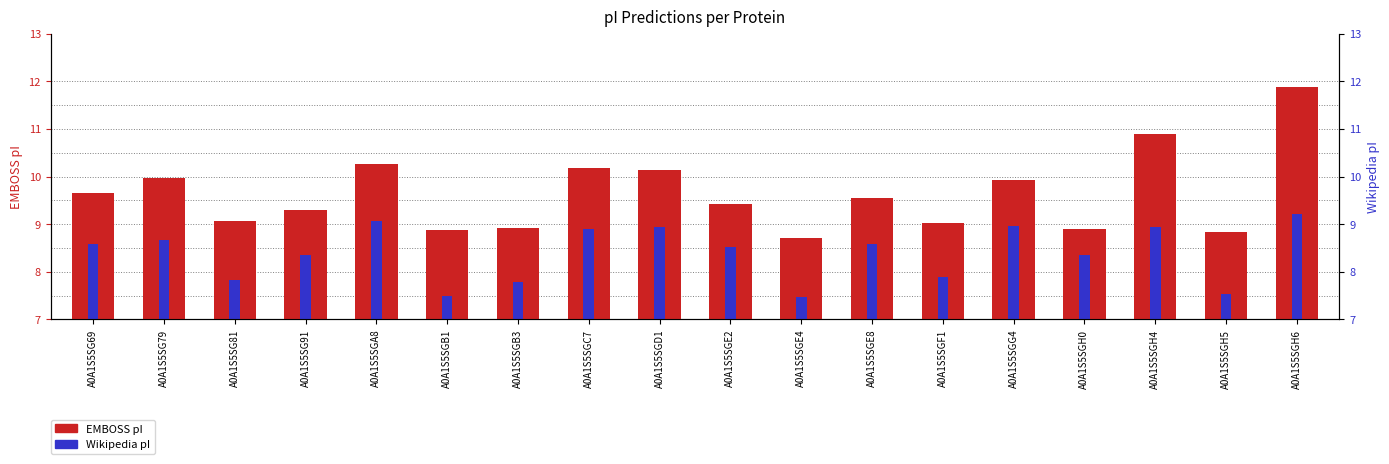

What is the label of the 7th bar from the left?

A0A1S5SGB3